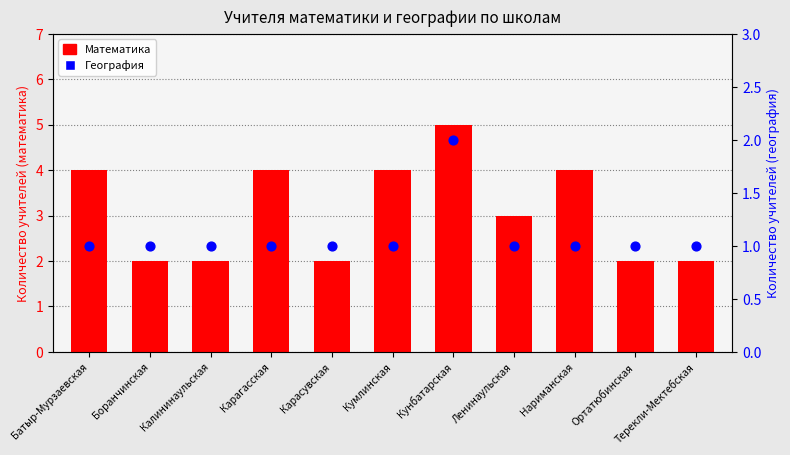

Is the value of Математика at Ортатюбинская greater than the value of География at Боранчинская?

Yes